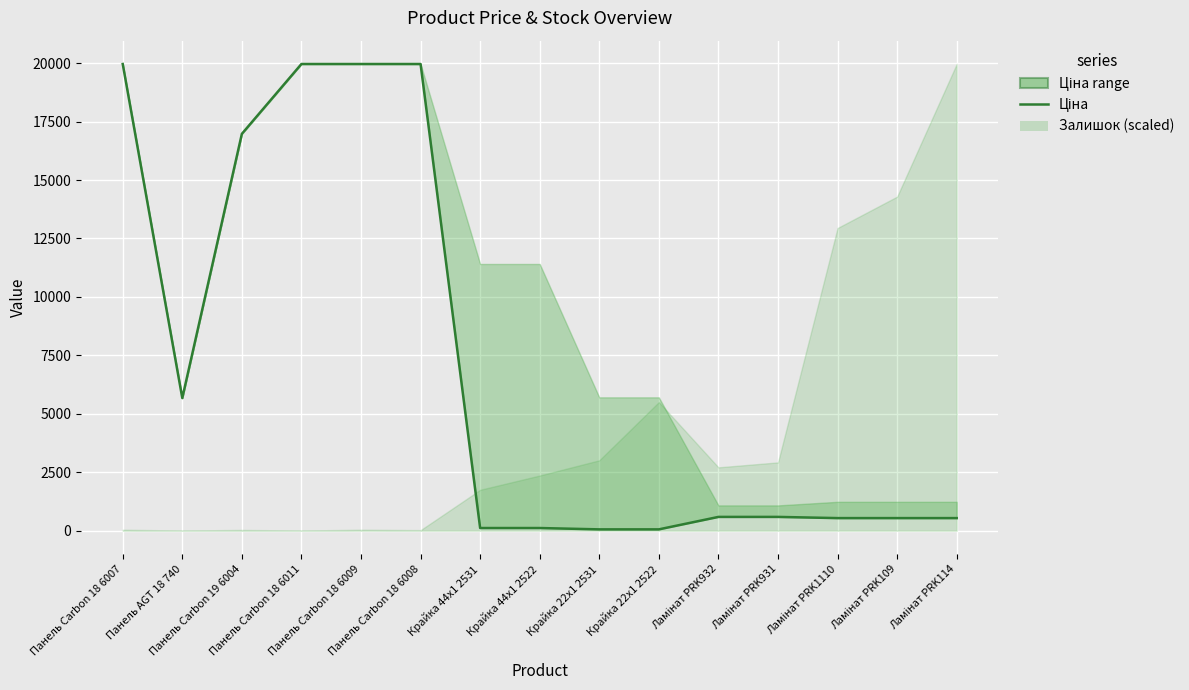

Reading right to left, what are all the values shown in this chart?

539.0	539.0	539.0	589.9	589.9	57.0	57.0	114.1	114.1	19964.2	19964.2	19964.2	16976.3	5673.8	19964.2